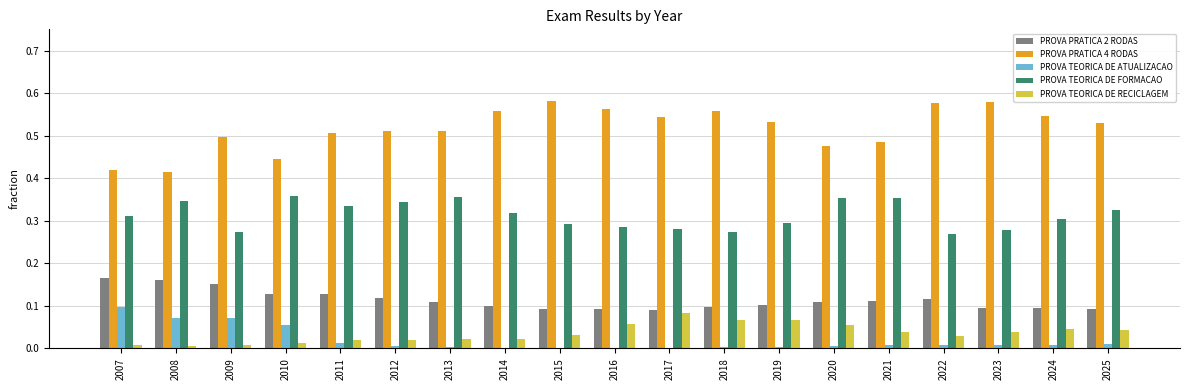

Is the value of PROVA TEORICA DE RECICLAGEM at 2023 greater than the value of PROVA TEORICA DE ATUALIZACAO at 2023?

Yes